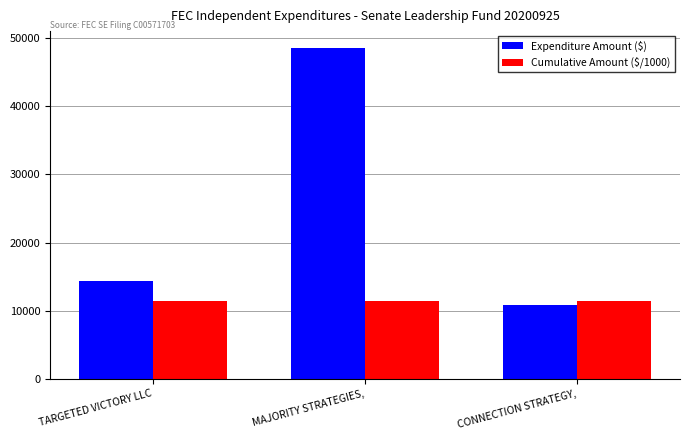

What is the difference between the maximum and minimum values in the Expenditure Amount ($) series?

37694.6